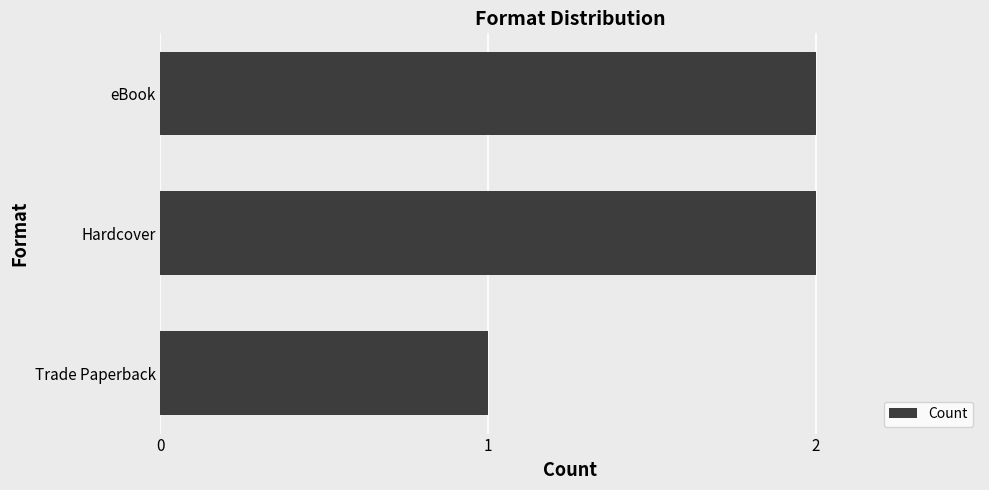

How many values are below 2?

1